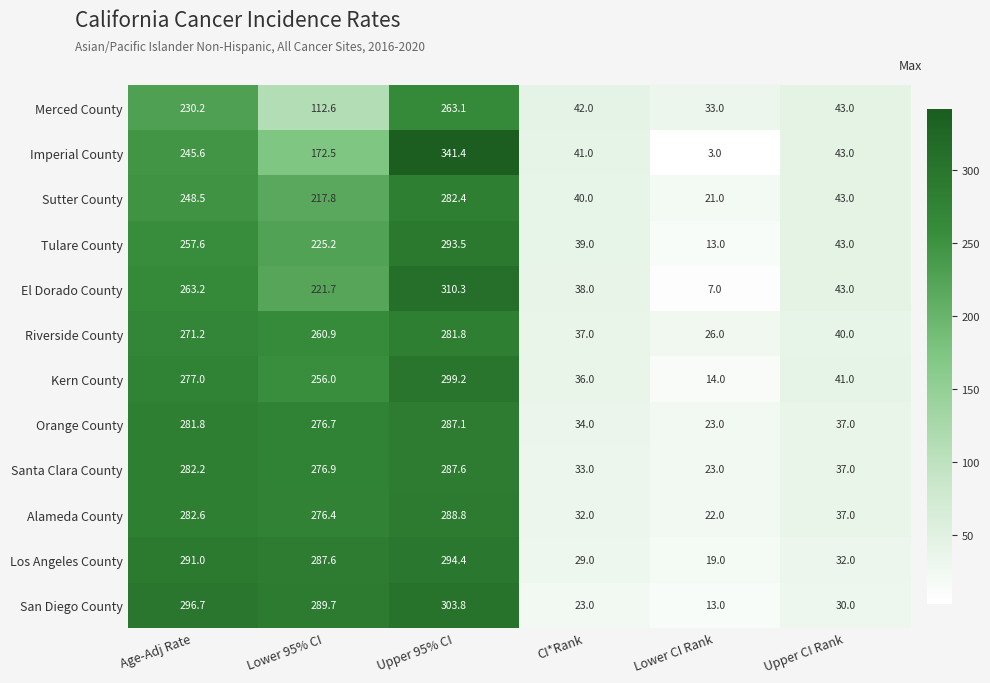

What is the smallest value displayed?

3.0